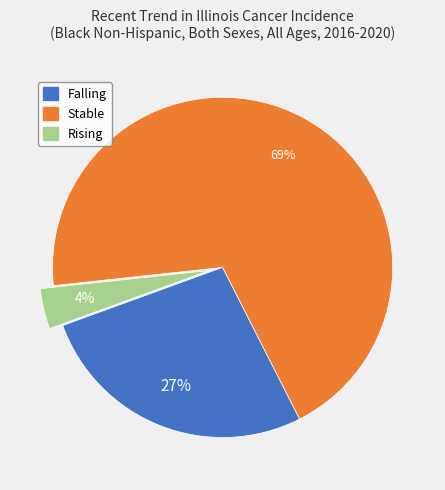

To the nearest percent, what is the difference between the largest and smallest slice percentages?

65%